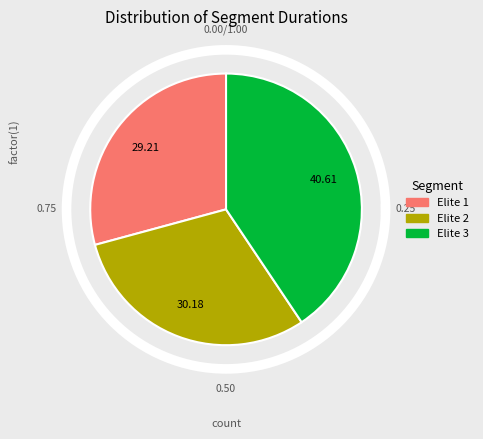

The Elite 2 slice represents 18% of the pie. True or false?

False